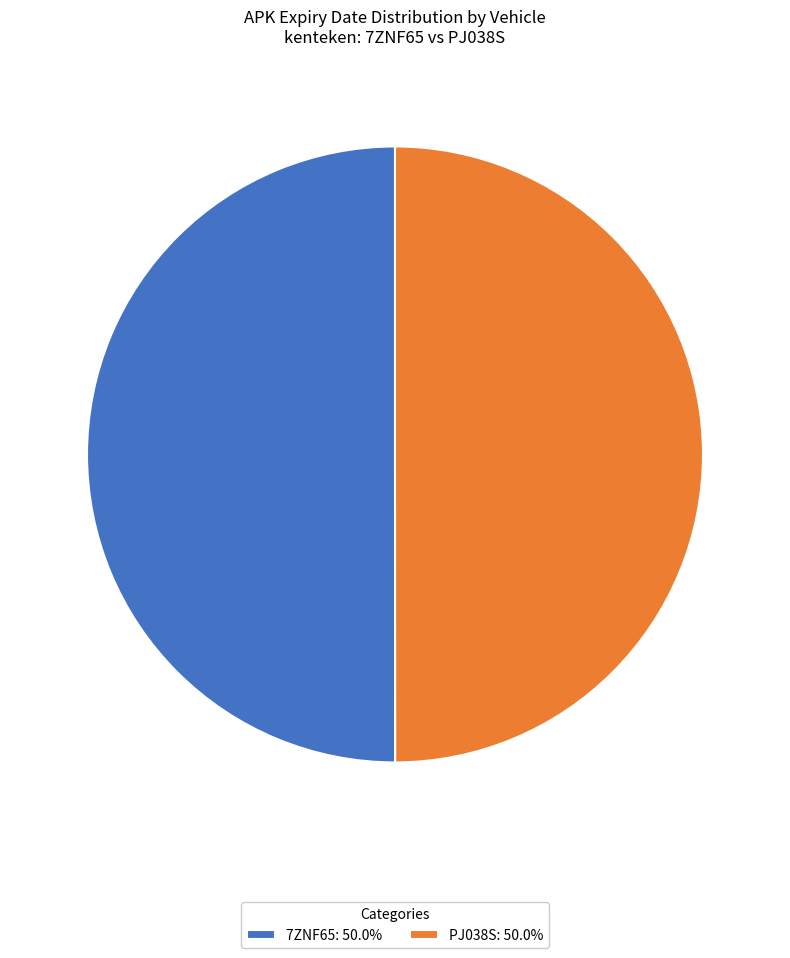

What is the ratio of the value at PJ038S: 50.0% to the value at 7ZNF65: 50.0%?

1.0